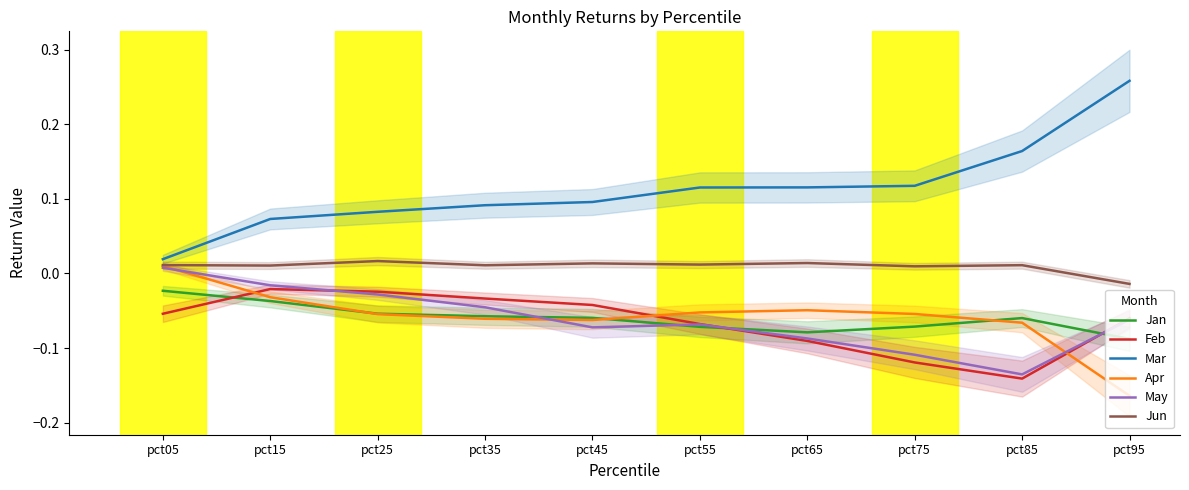

What is the value of the Apr point at the 6th from the left?

-0.1